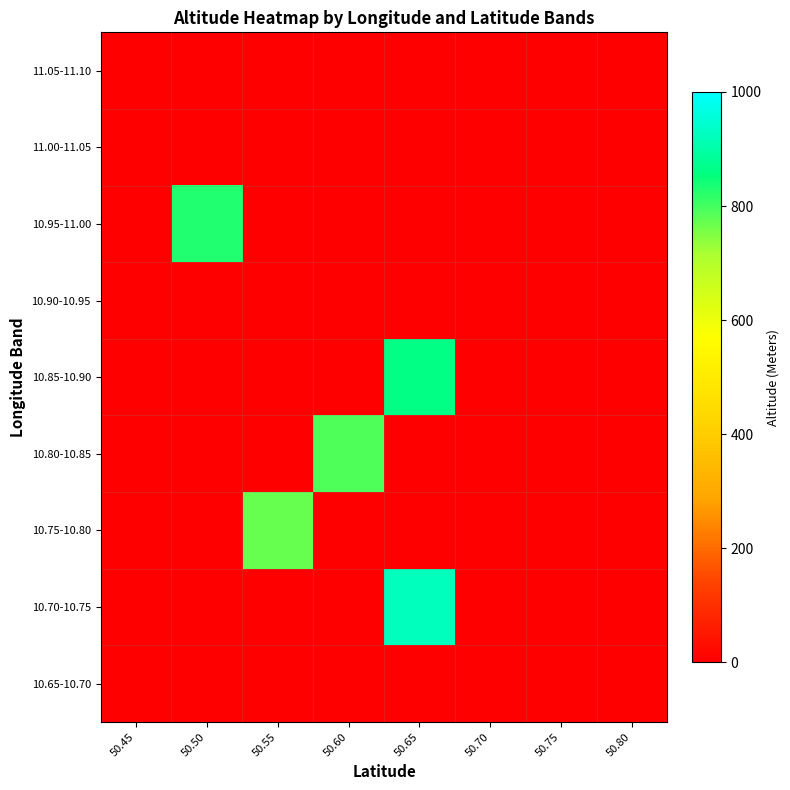

List the series in order of their peak value, highest first.

10.70-10.75, 10.85-10.90, 10.95-11.00, 10.80-10.85, 10.75-10.80, 10.65-10.70, 10.90-10.95, 11.00-11.05, 11.05-11.10